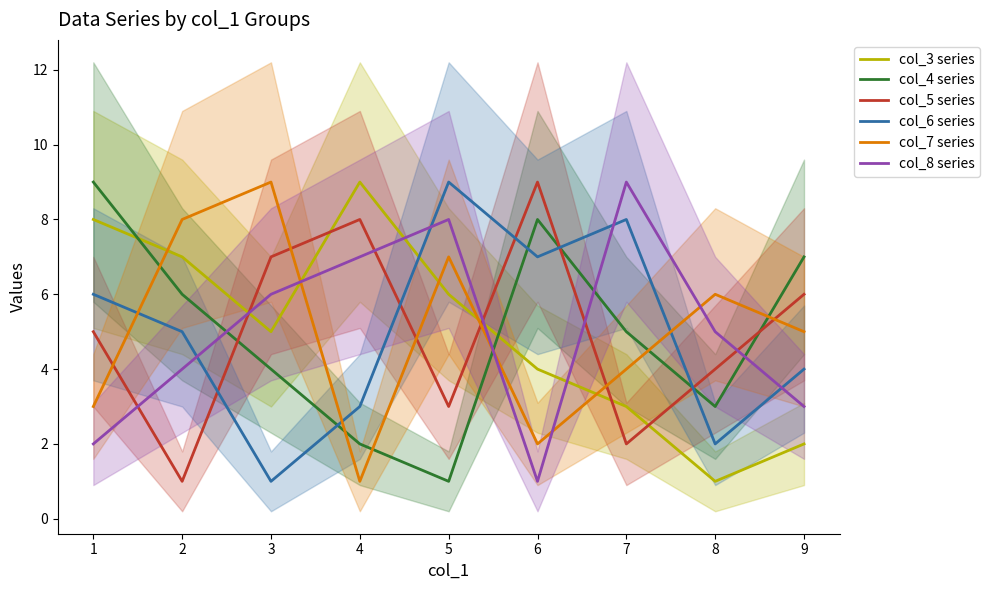

Reading left to right, extract all data points from this chart.

col_3 series: 8	7	5	9	6	4	3	1	2
col_4 series: 9	6	4	2	1	8	5	3	7
col_5 series: 5	1	7	8	3	9	2	4	6
col_6 series: 6	5	1	3	9	7	8	2	4
col_7 series: 3	8	9	1	7	2	4	6	5
col_8 series: 2	4	6	7	8	1	9	5	3